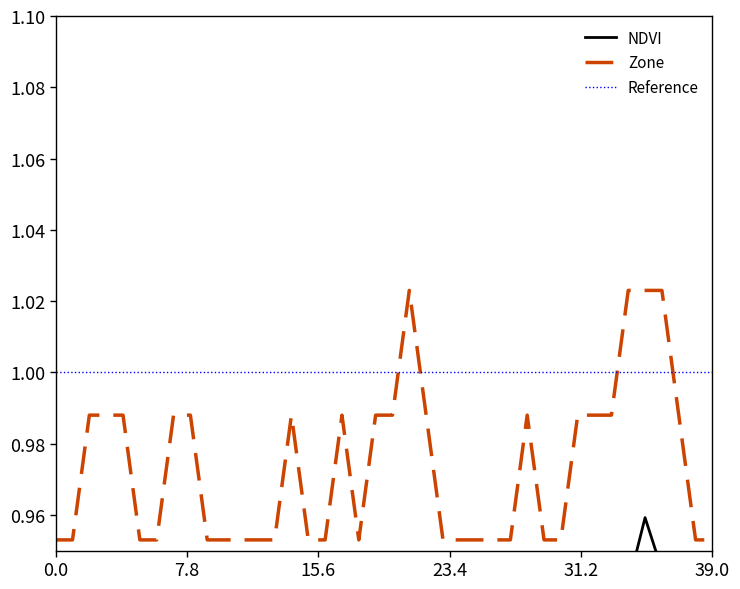

What is the difference between the second highest and minimum values in the Zone series?

0.1